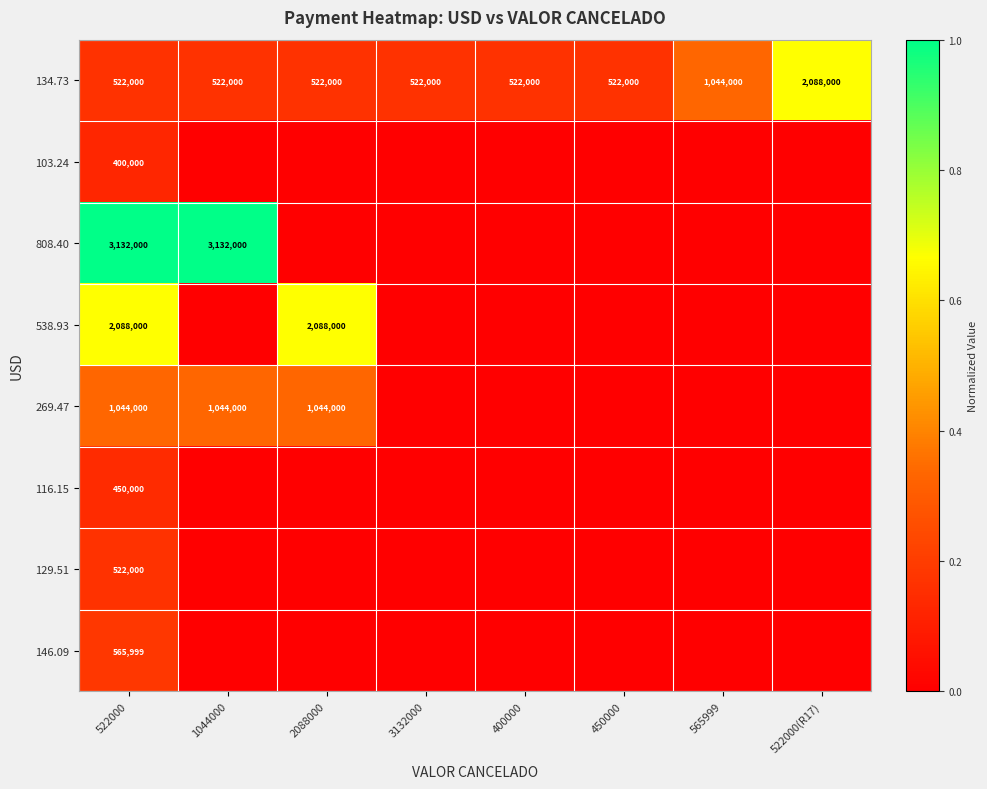

True or false: 129.51 has a value of 522000 at 522000.

True